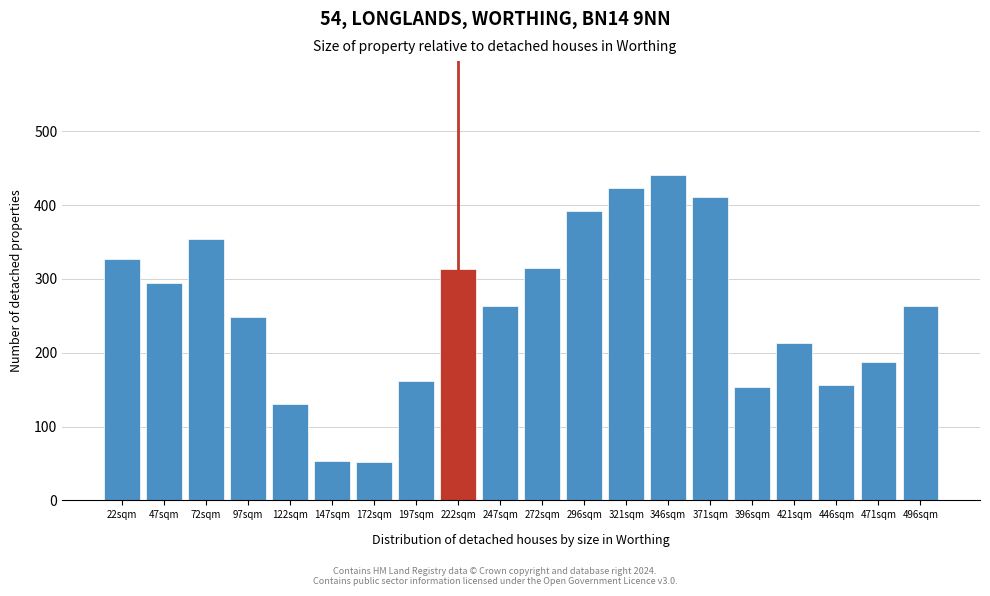

Is it true that the value at 147sqm is 53?

True